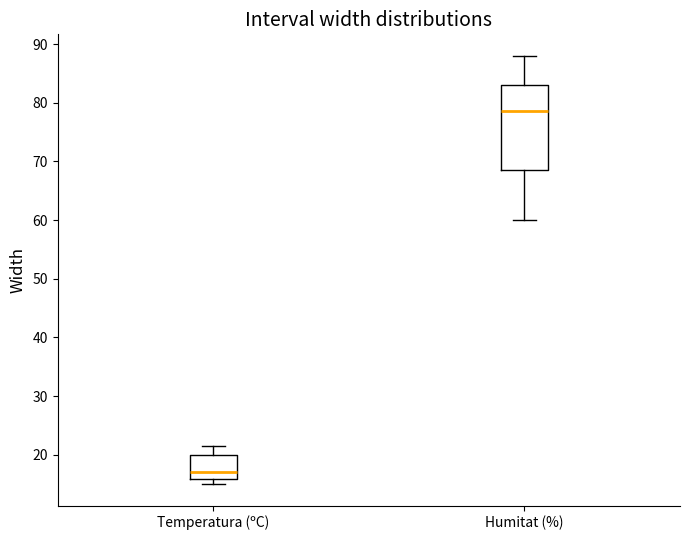

Which box is the tallest, from its lower edge to its upper edge?

Humitat (%)